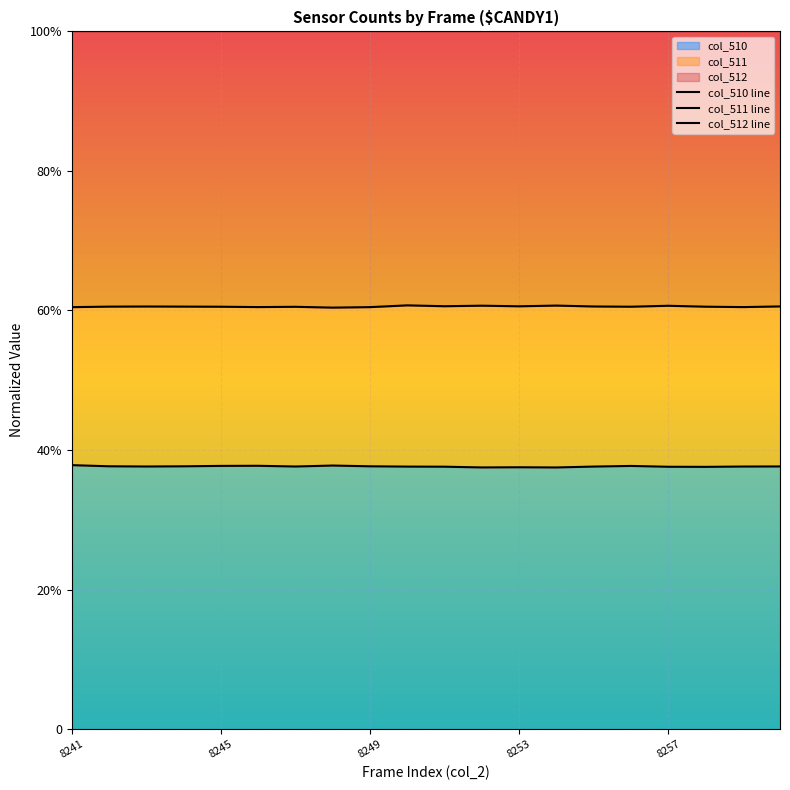

Which series has the largest total across all categories?

col_512 line